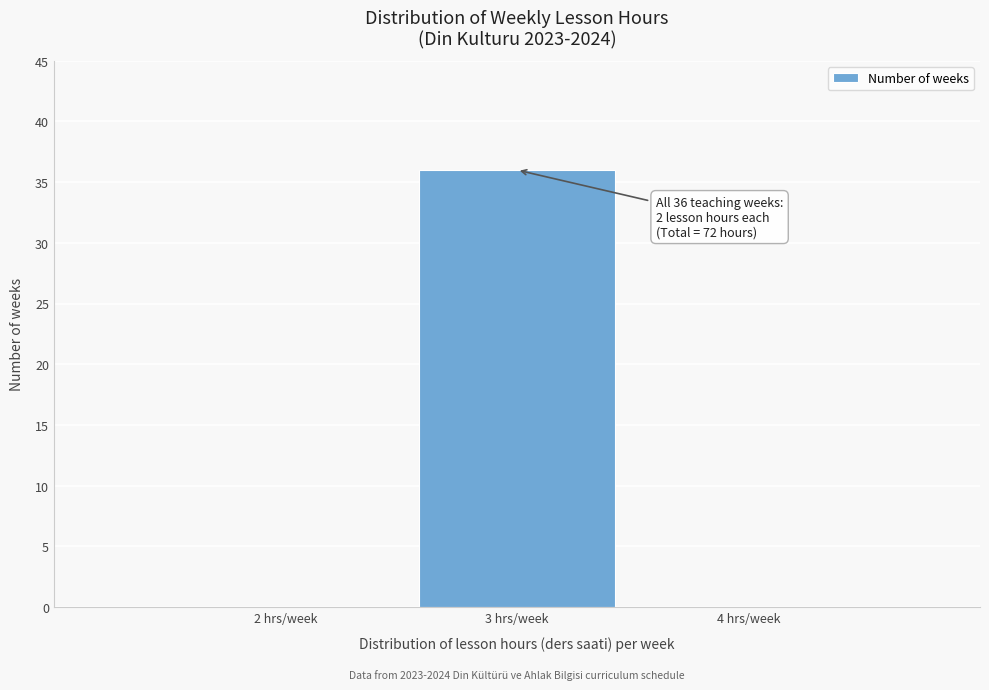

Reading left to right, transcribe all the data shown in this chart.

2 hrs/week=0	3 hrs/week=36	4 hrs/week=0